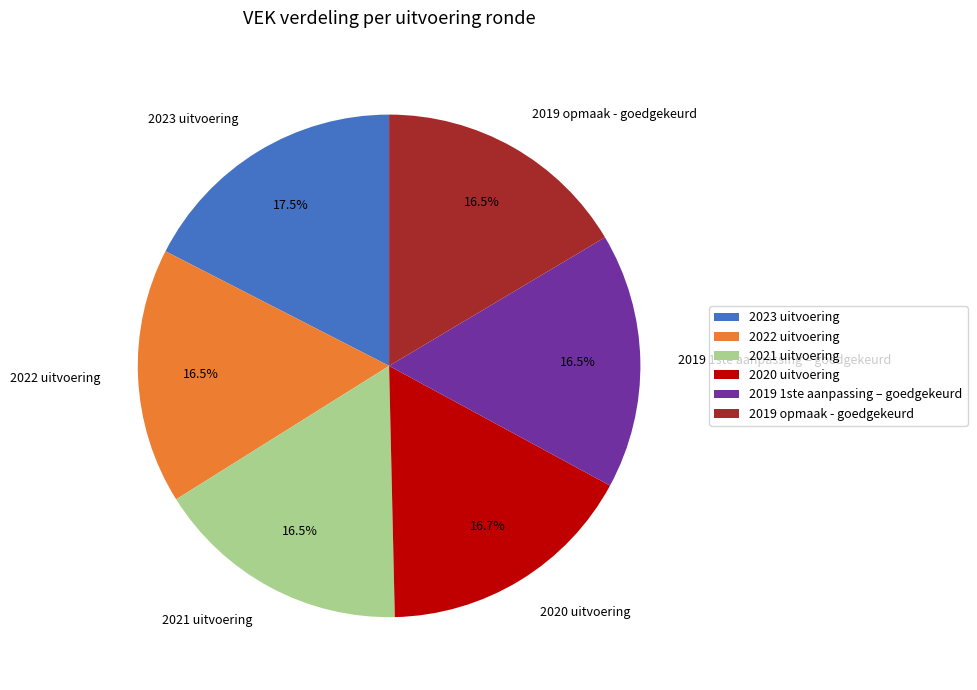

Is 2021 uitvoering the majority of the pie?

No